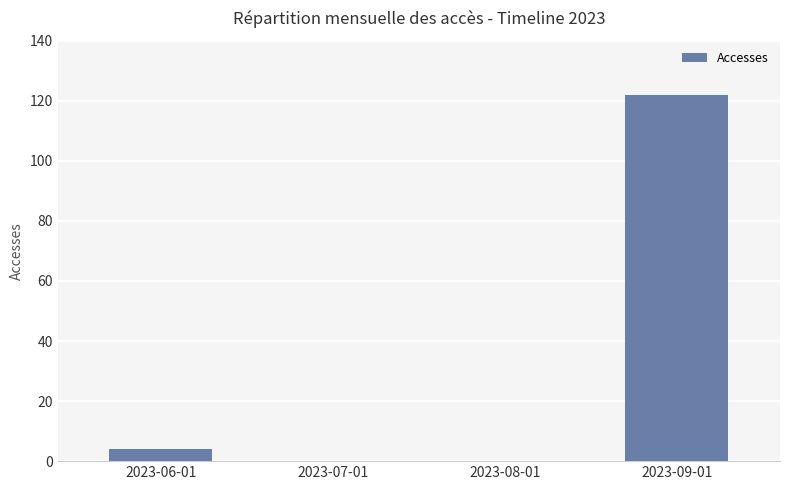

Which has a higher value, 2023-08-01 or 2023-09-01?

2023-09-01